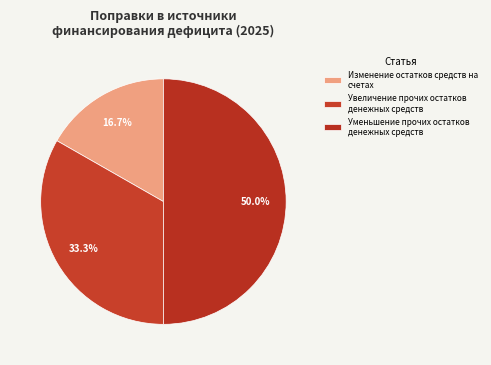

How many slices are in this pie chart?

3